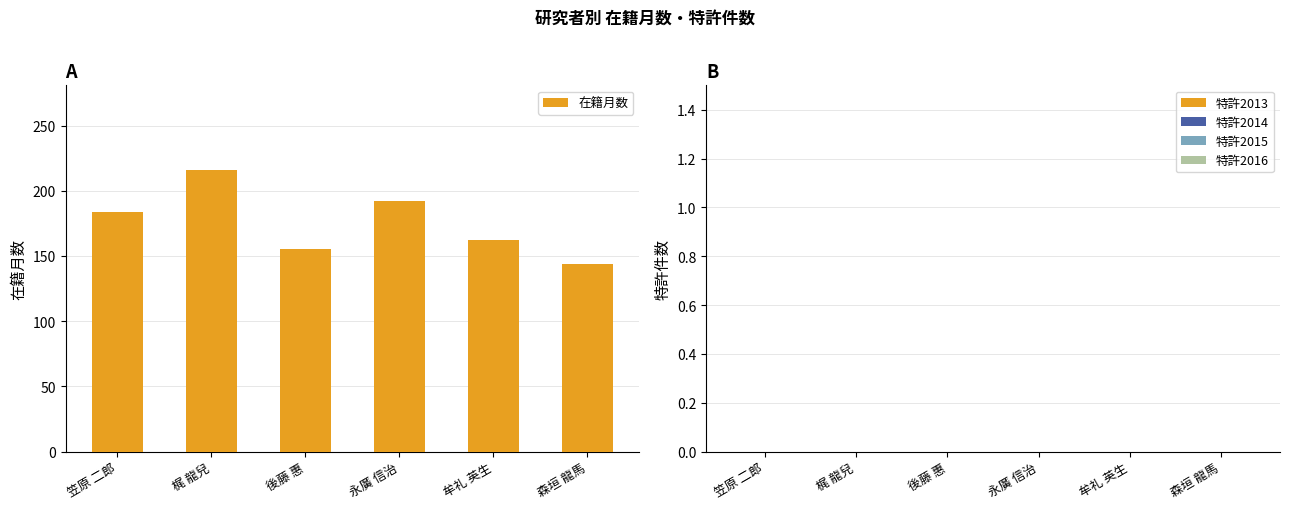

What is the greatest value displayed?

216